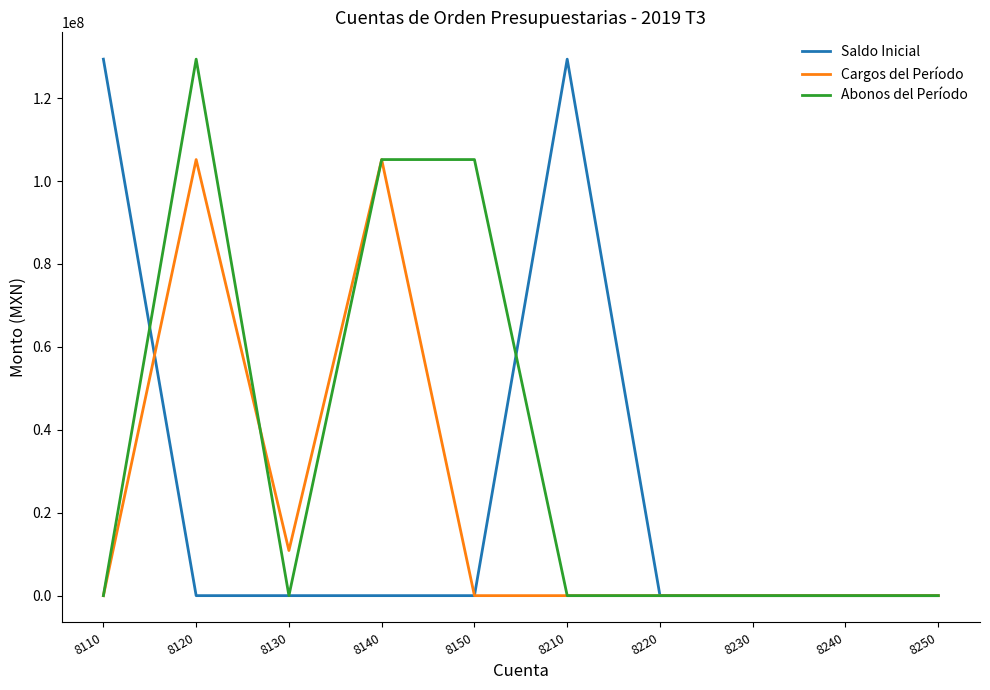

The value of Saldo Inicial at 8210 is 129403049.4. True or false?

True